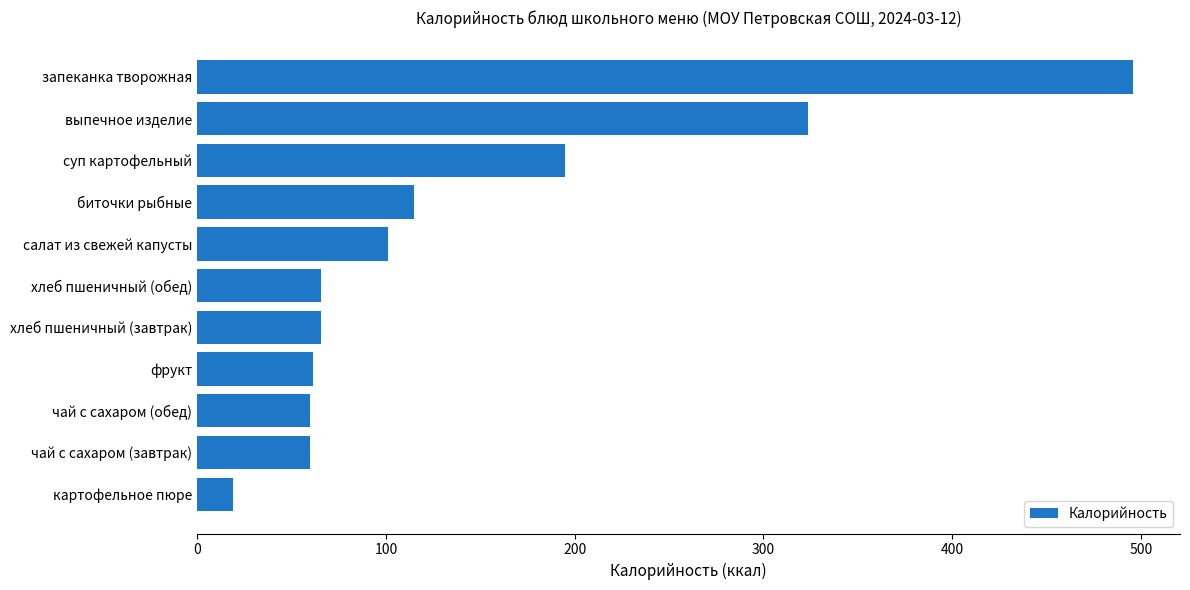

The value at биточки рыбные is 114.8. True or false?

True